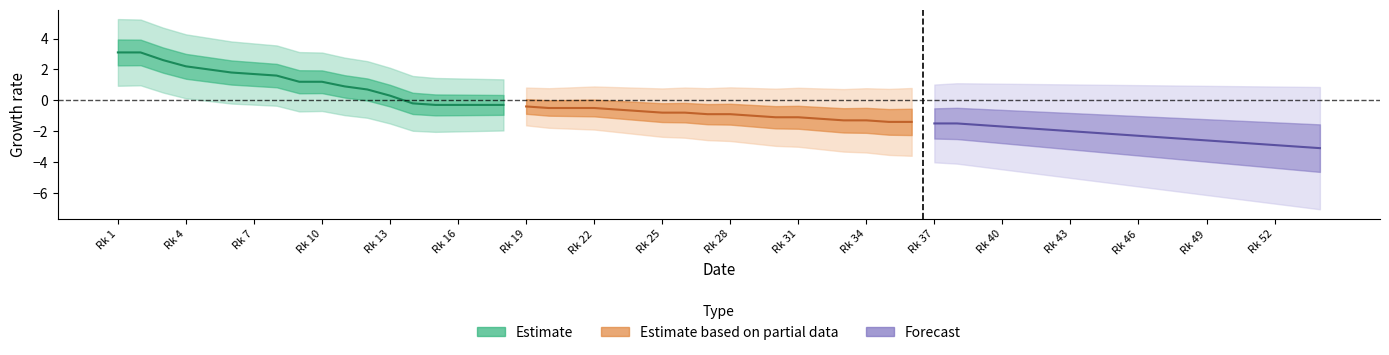

Which series has the largest total across all categories?

Estimate